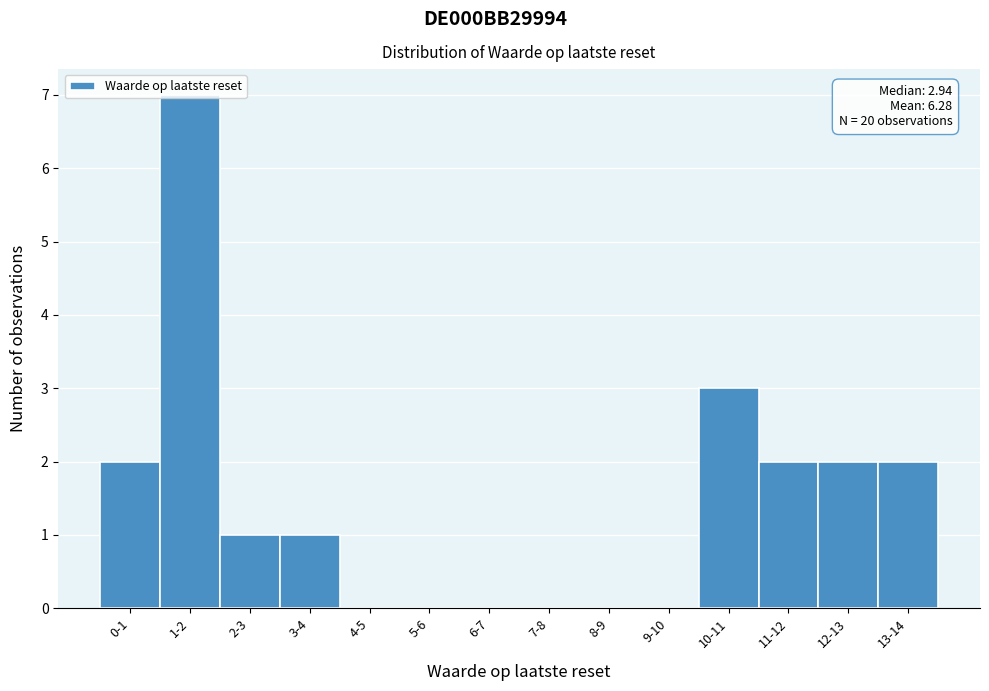

Between 8-9 and 11-12, which is larger?

11-12